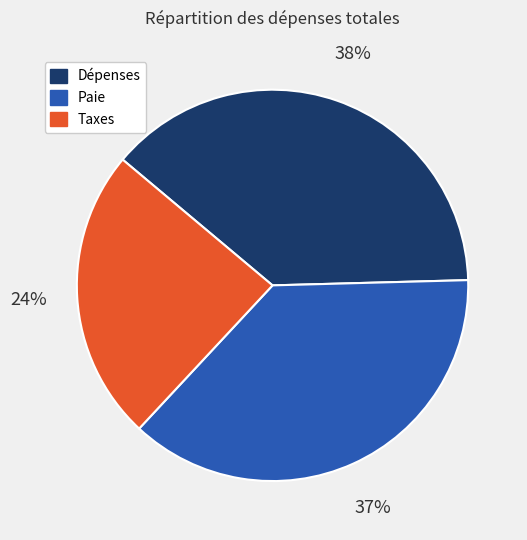

Approximately how many times larger is the value at Dépenses compared to Taxes?

1.6